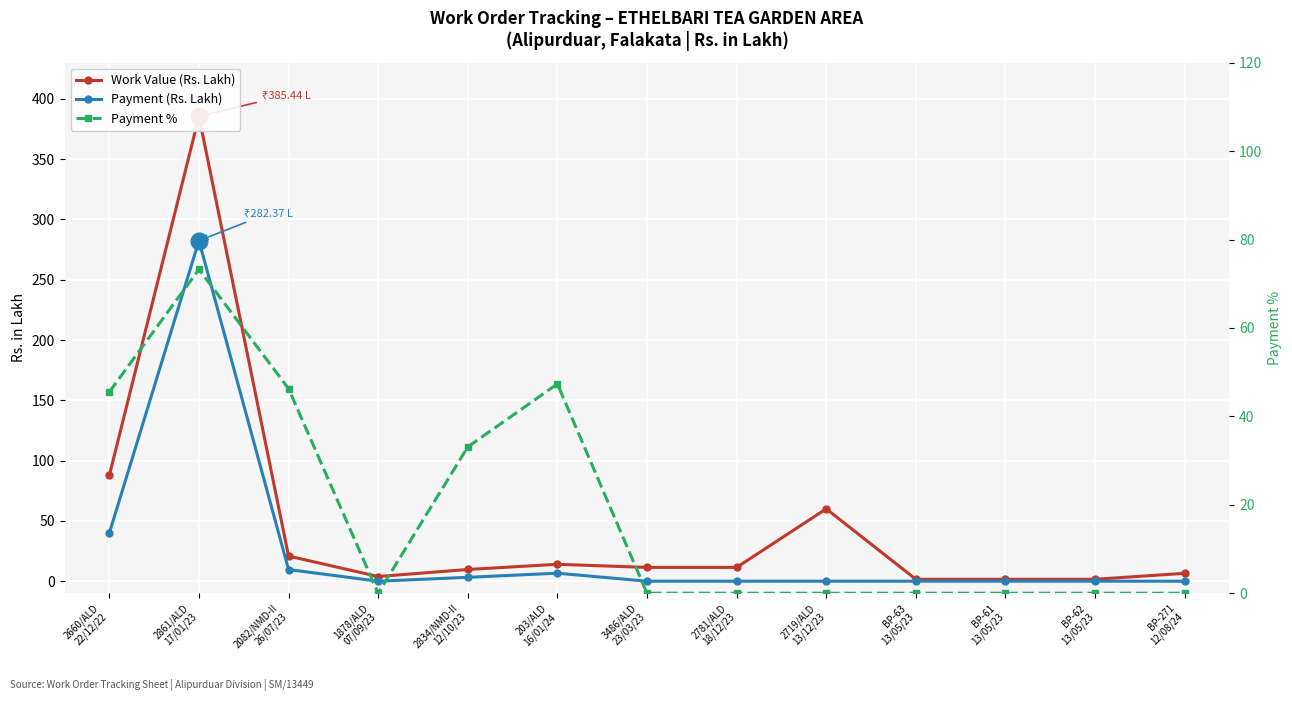

The Payment (Rs. Lakh) series shows 110.2 at 2781/ALD
18/12/23. True or false?

False